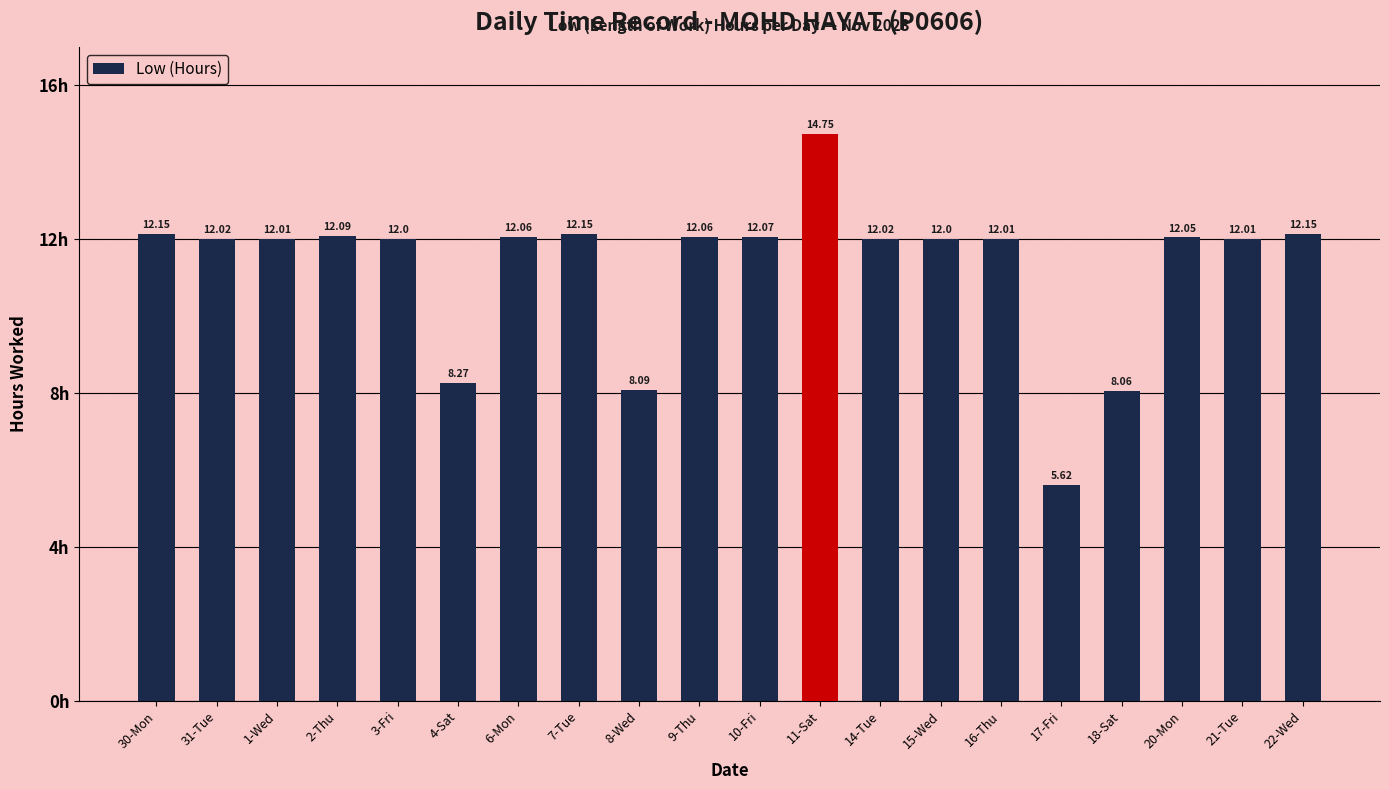

What position from the left is 20-Mon?

18